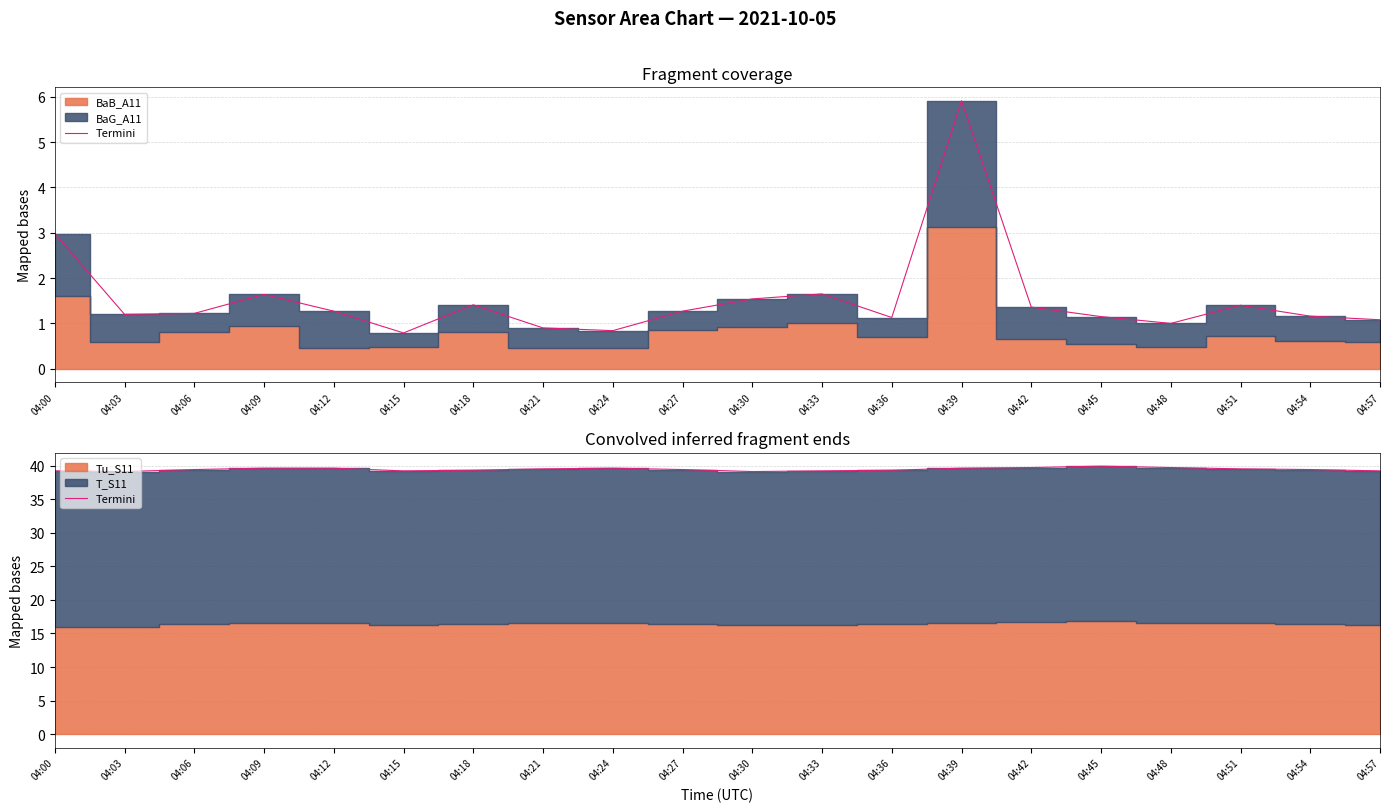

The chart shows a value of 39.1 at 04:30. True or false?

True